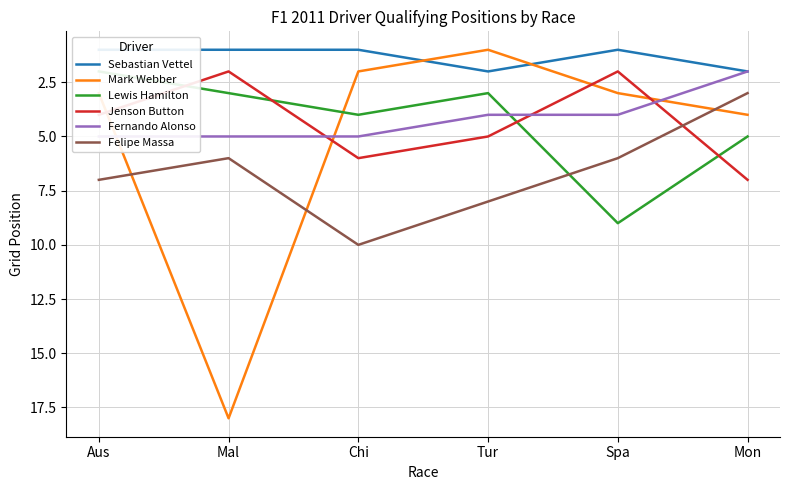

The value of Sebastian Vettel at Tur is 3. True or false?

False